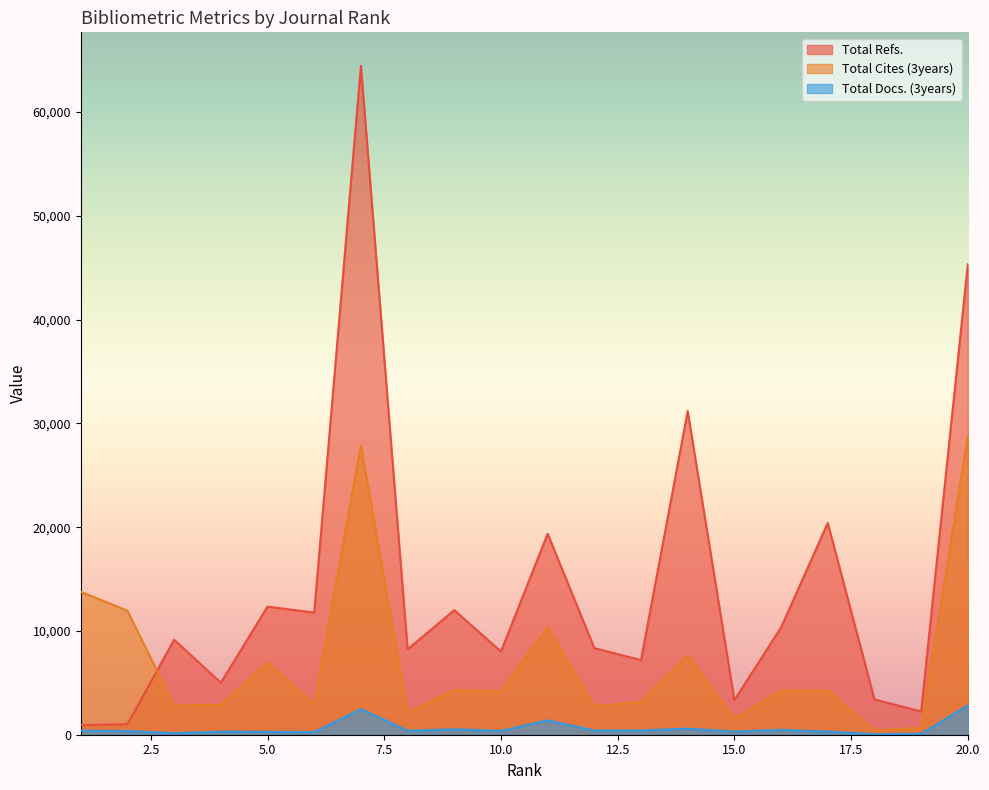

Between which two adjacent categories do Total Refs. and Total Cites (3years) first intersect?

2 and 3